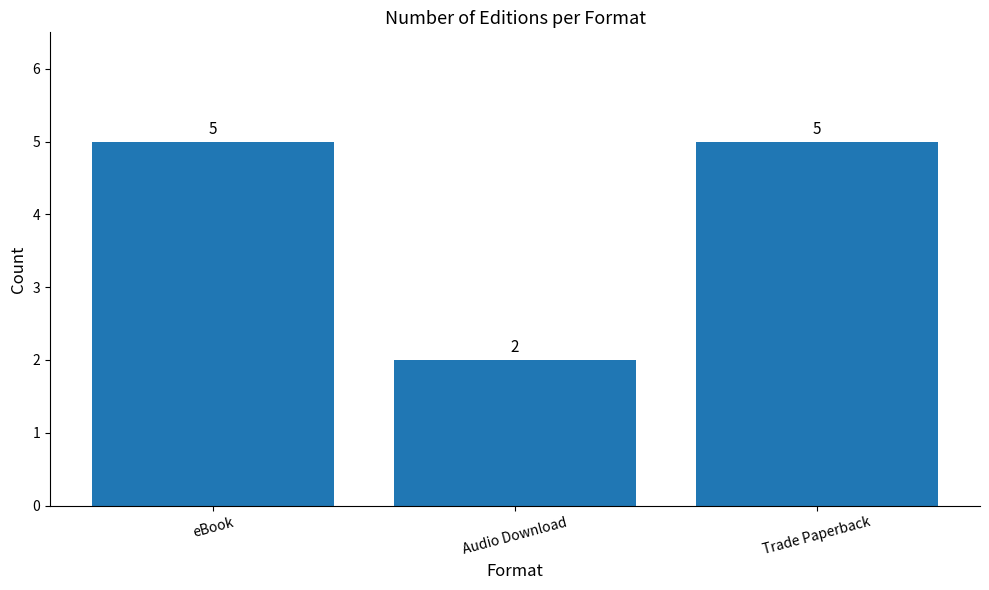

What is the change in value from eBook to Audio Download?

-3